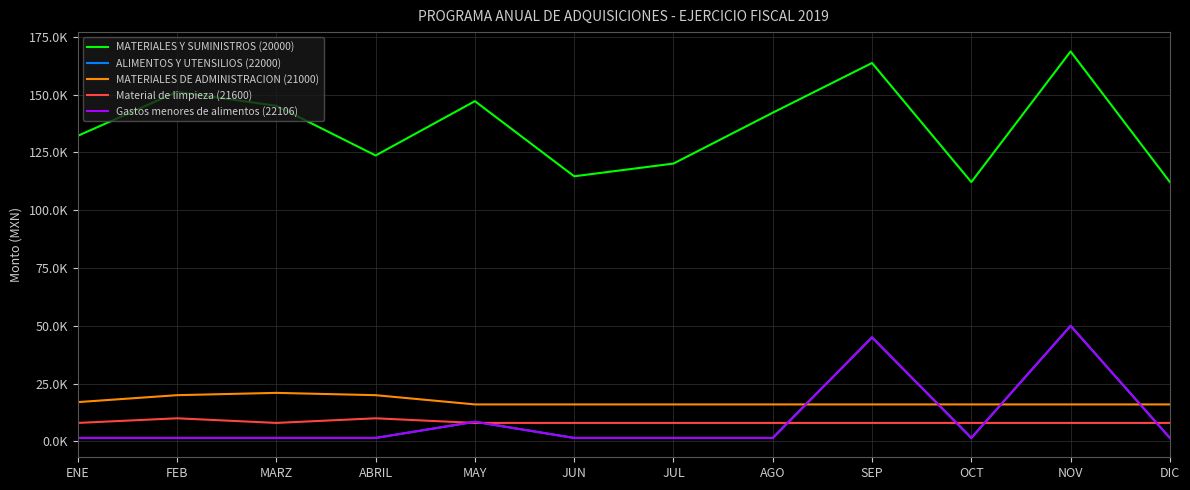

Does the chart have visible grid lines?

Yes